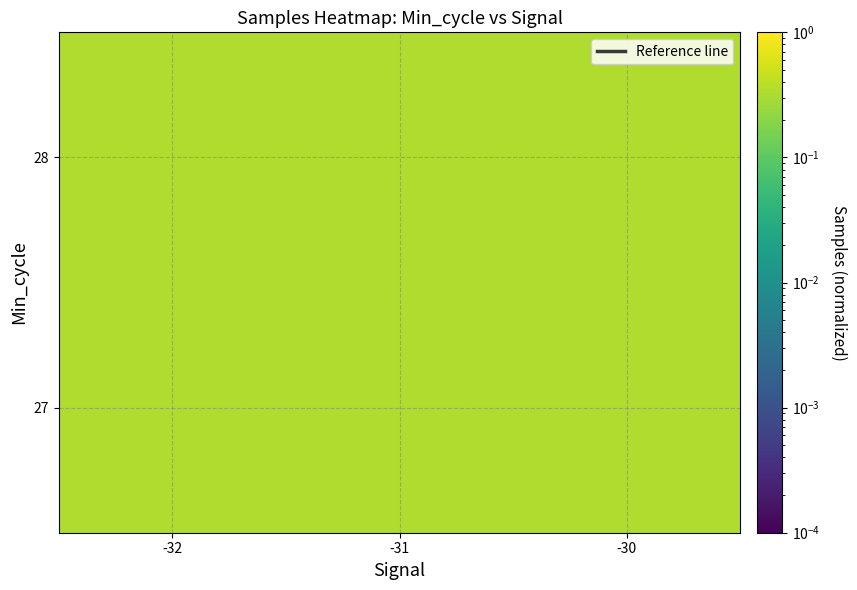

Count the number of data series in this chart.

2